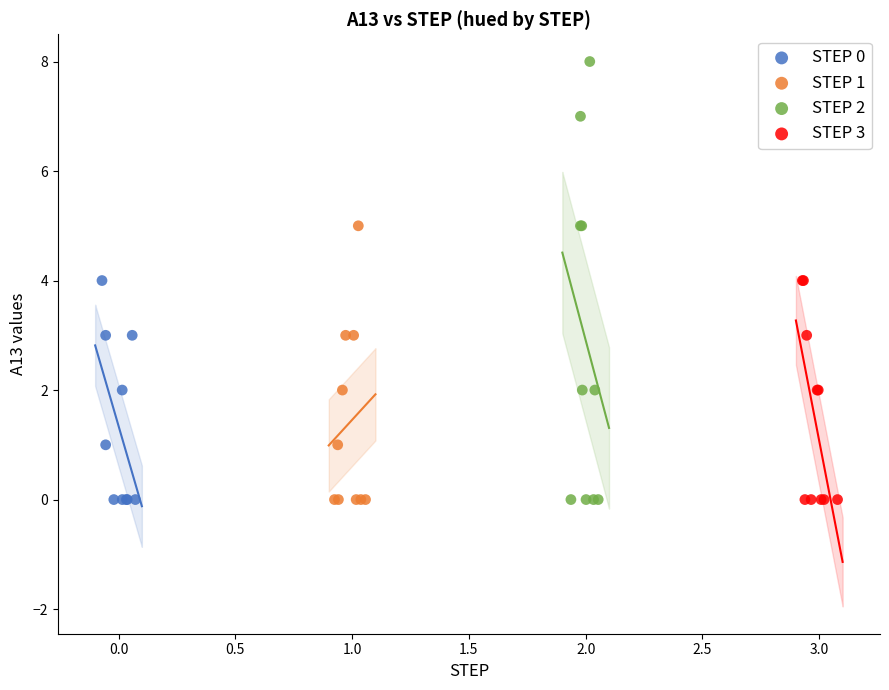

Which series has the largest Y range (max minus min)?

STEP 2